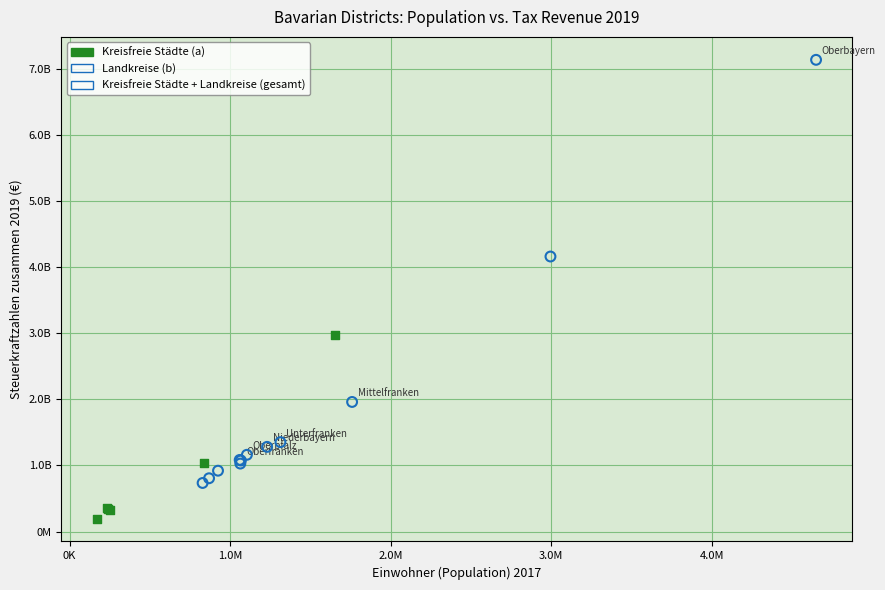

What are all the series names shown in the legend?

Kreisfreie Städte (a), Landkreise (b), Kreisfreie Städte + Landkreise (gesamt)